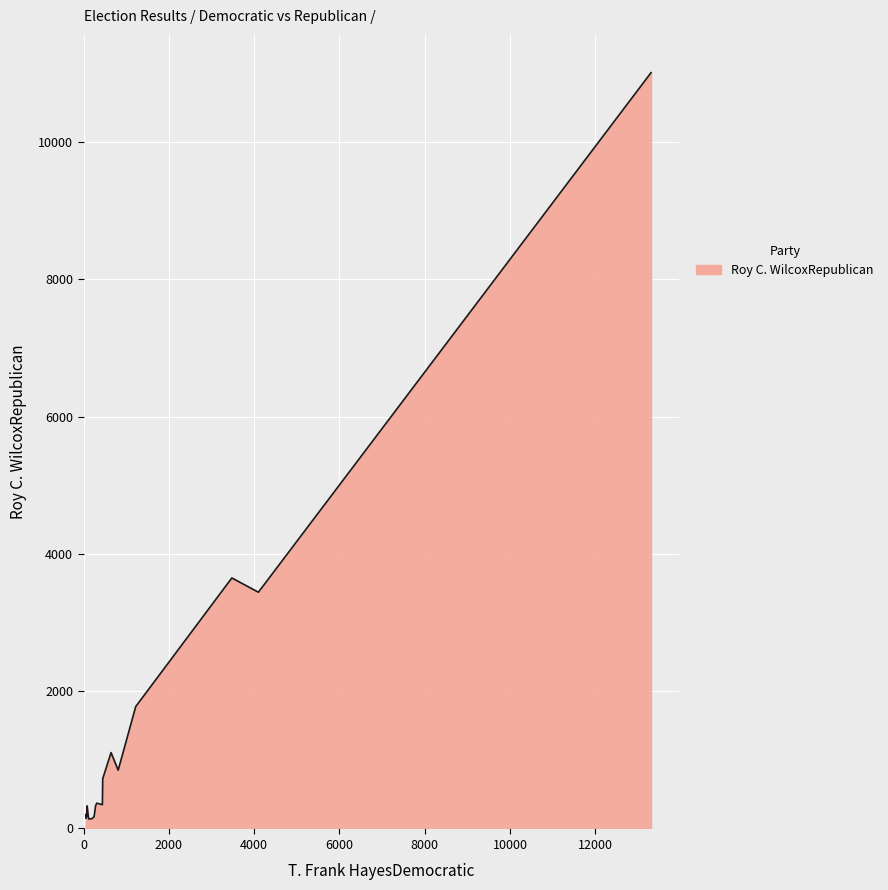

What is the greatest value displayed?

11008